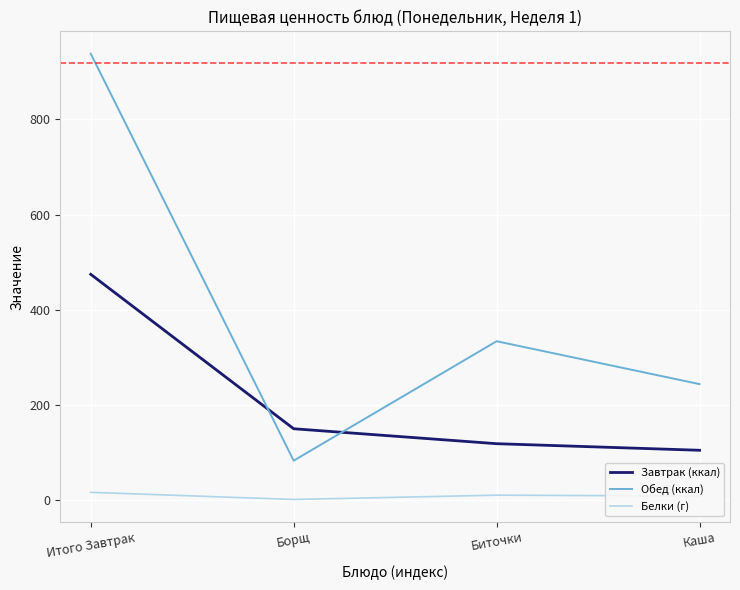

What is the difference between the second highest and minimum values in the Завтрак (ккал) series?

45.2